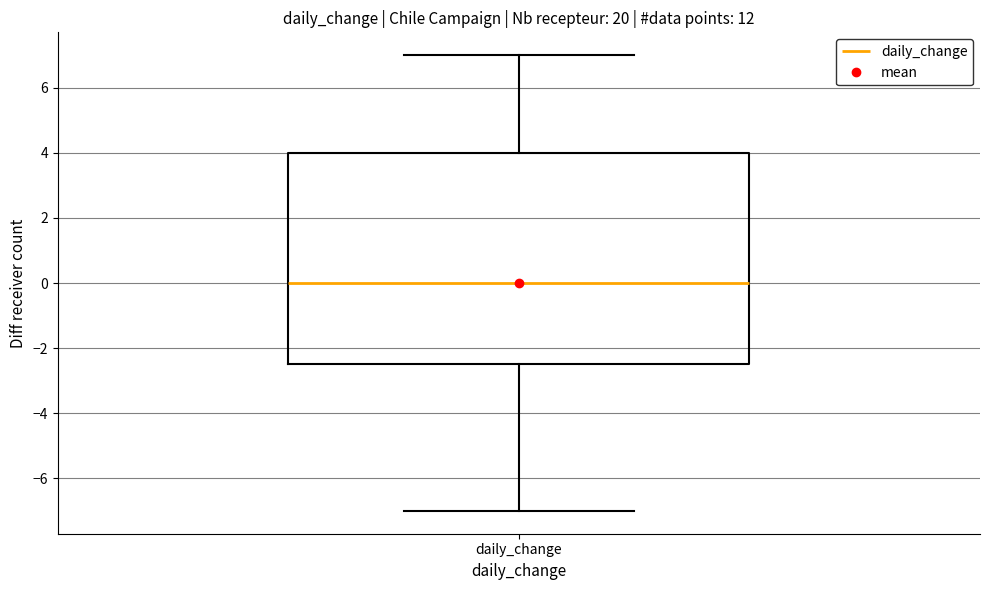

Where does the median line of the box for daily_change sit on the y-axis? The values are not printed on the chart, so give them approximately, as read against the axis.

0.0